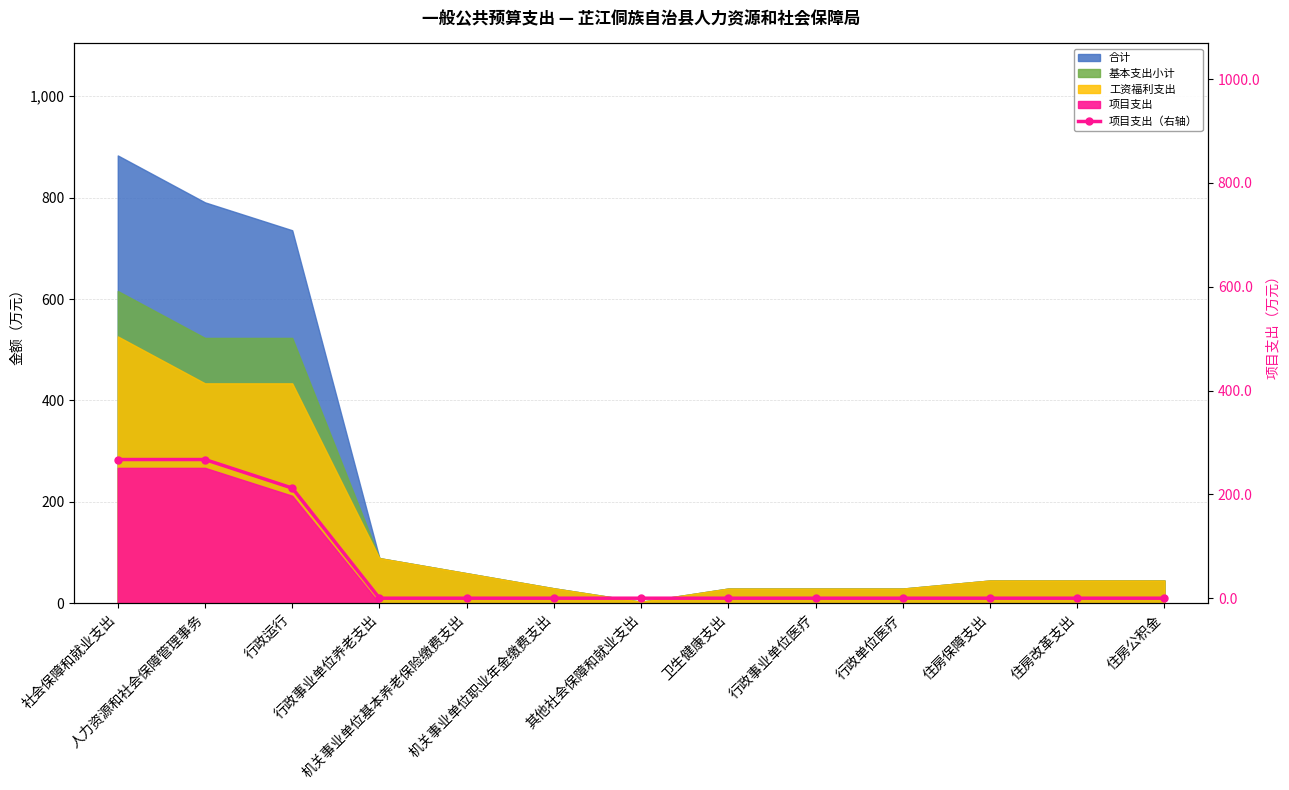

What is the difference between the maximum and second lowest values?

267.2